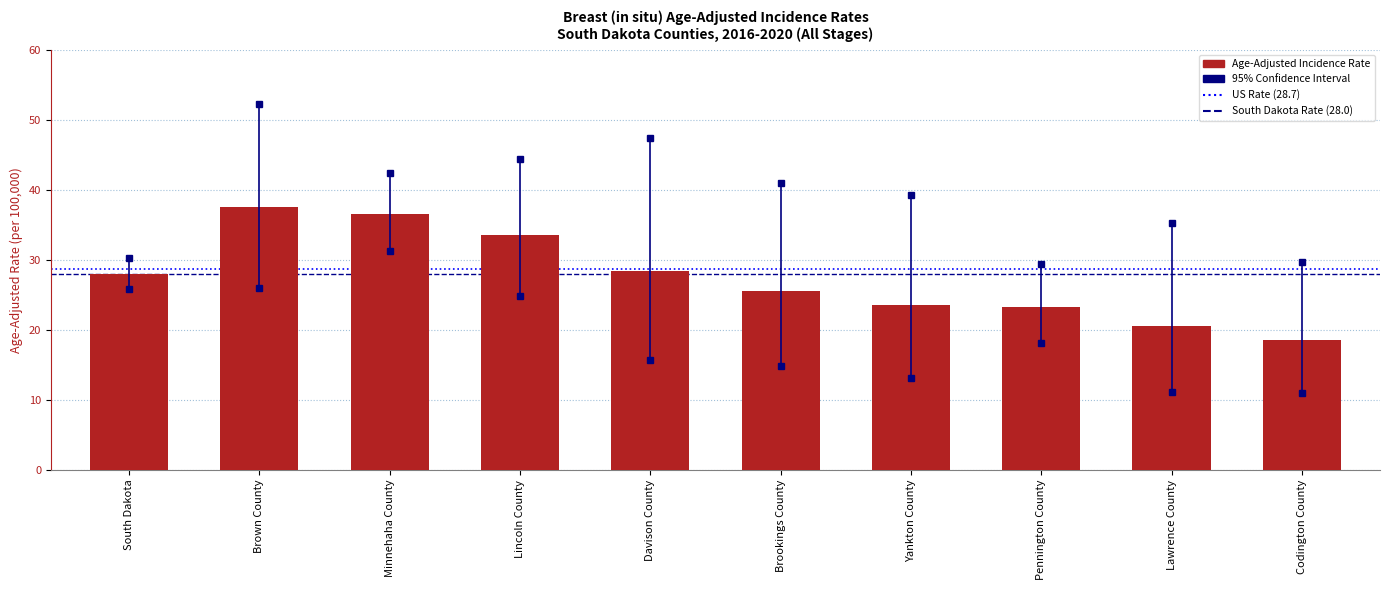

What is the sum of all values?

275.3